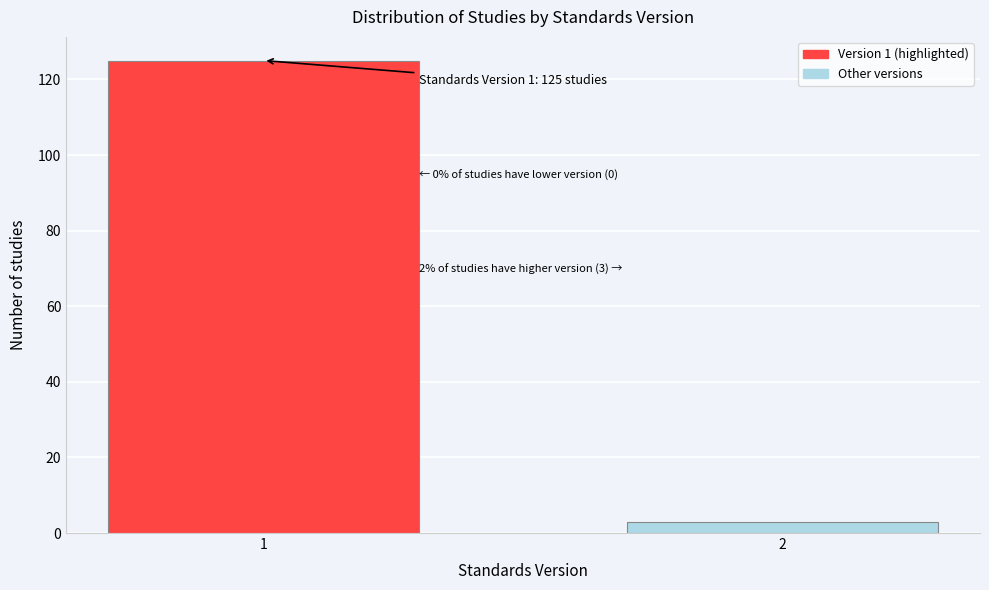

Reading right to left, transcribe all the data shown in this chart.

3	125